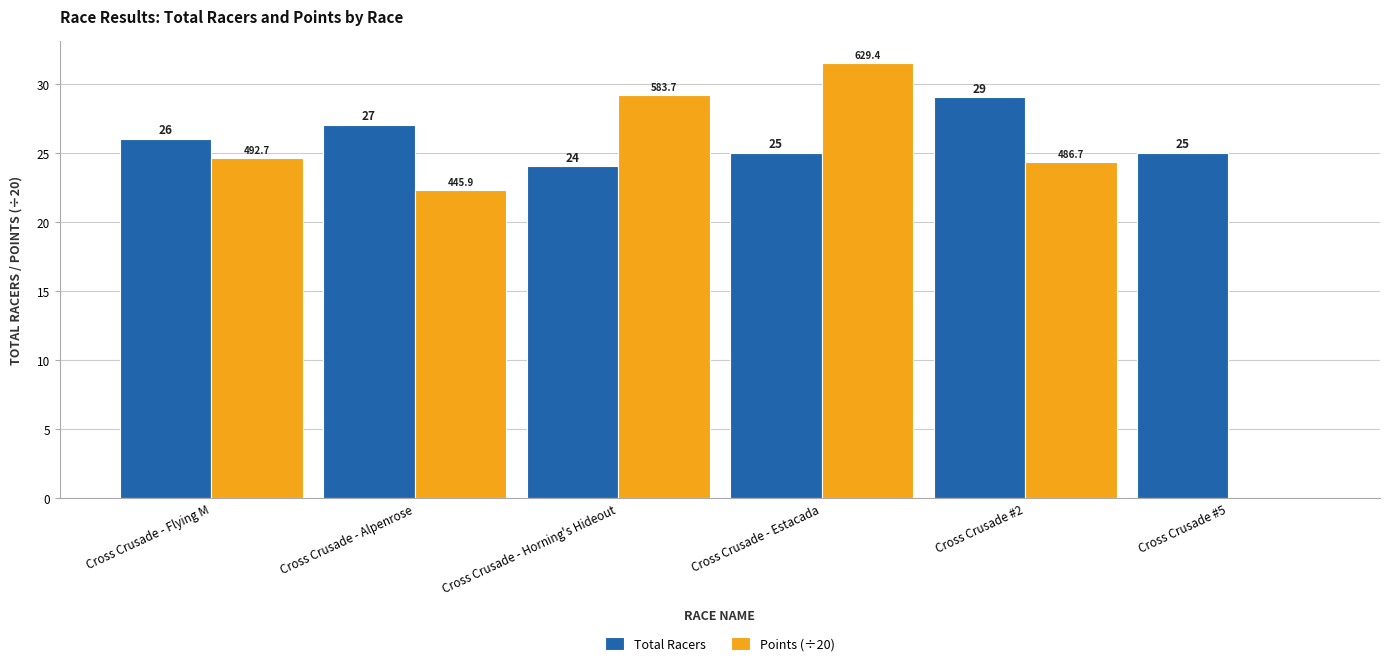

At which category is the sum across all series the highest?

Cross Crusade - Estacada